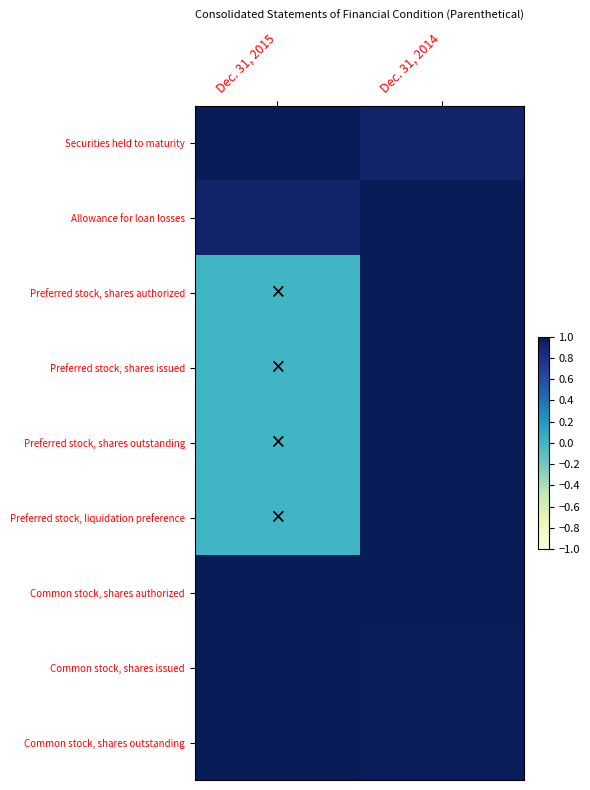

At which category is the sum across all series the highest?

Dec. 31, 2014